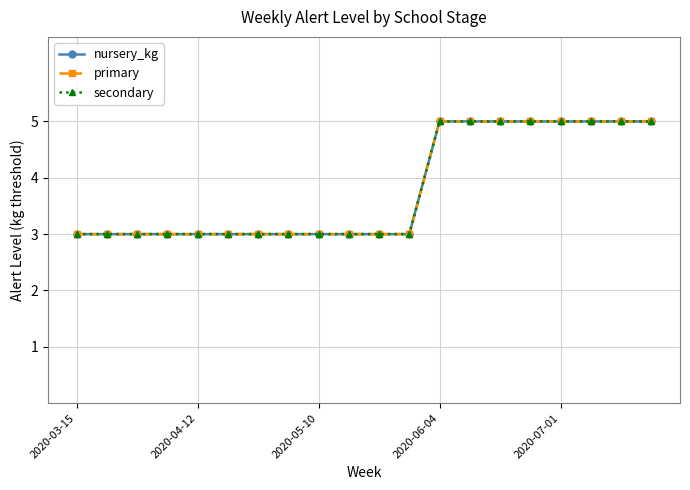

At which label is secondary closest to 4?

2020-03-15